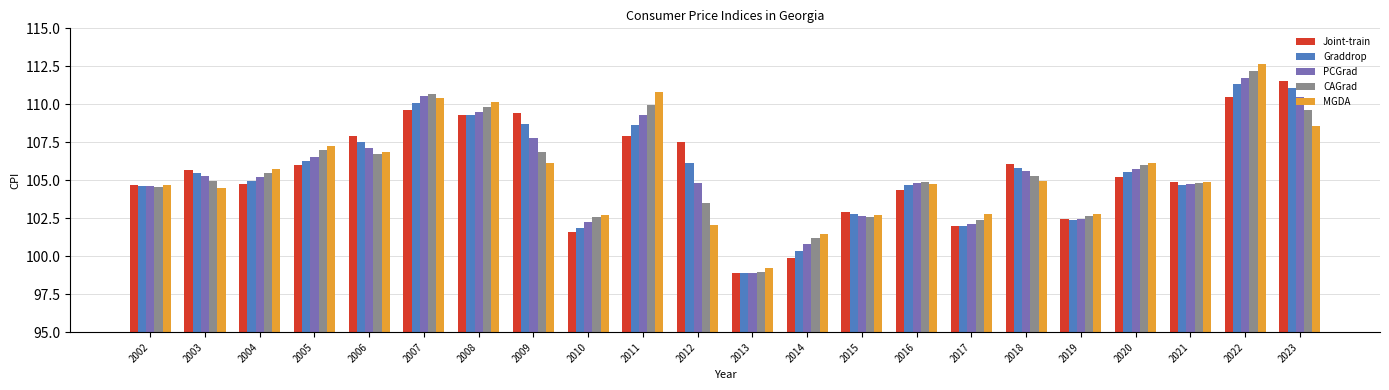

At which category is the sum across all series the highest?

2022